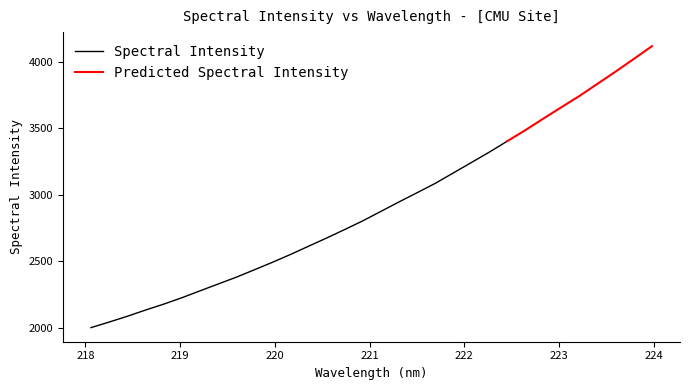

What is the minimum value shown in the chart?

1999.2